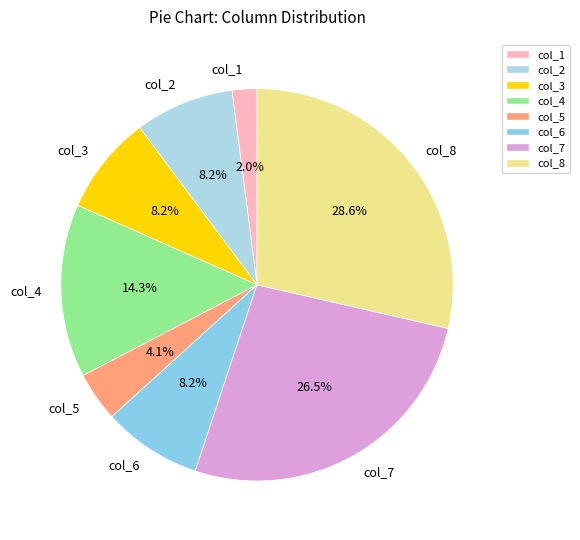

How many slices are in this pie chart?

8